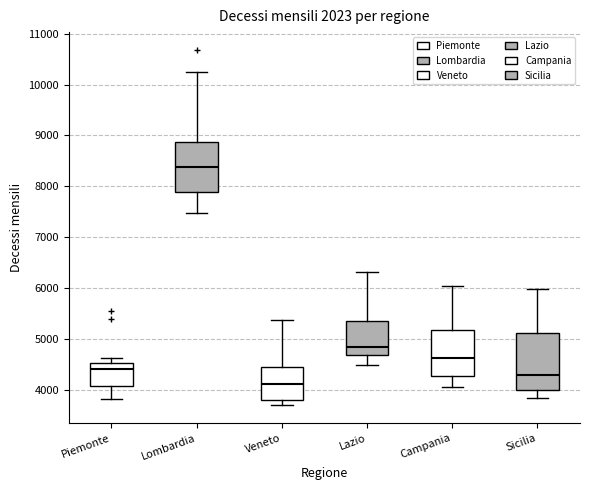

Reading left to right, read every box against the y-axis: the position of its median line, the range the box covers, and the ends of its whiskers. The values are not printed on the chart, so give them approximately, as read against the axis.

Piemonte: median 4400, box 4100 to 4500, whiskers 3800 to 4600
Lombardia: median 8400, box 7900 to 8900, whiskers 7500 to 10300
Veneto: median 4100, box 3800 to 4400, whiskers 3700 to 5400
Lazio: median 4800, box 4700 to 5400, whiskers 4500 to 6300
Campania: median 4600, box 4300 to 5200, whiskers 4100 to 6000
Sicilia: median 4300, box 4000 to 5100, whiskers 3800 to 6000